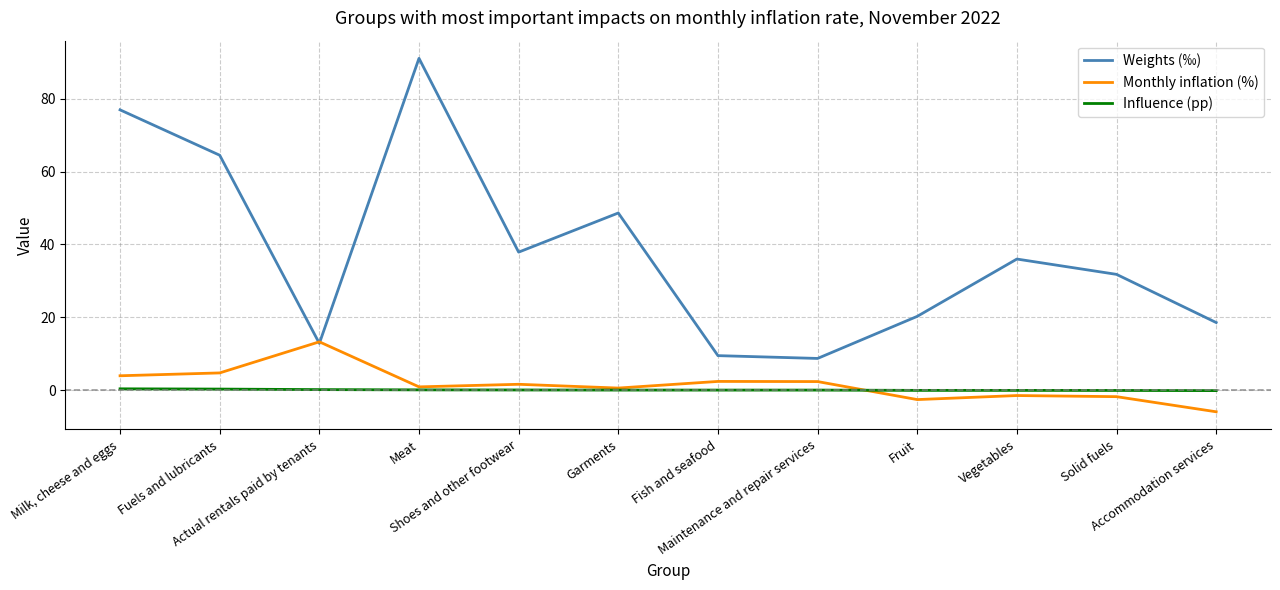

What is the difference between the highest and lowest values at Fish and seafood?

9.5